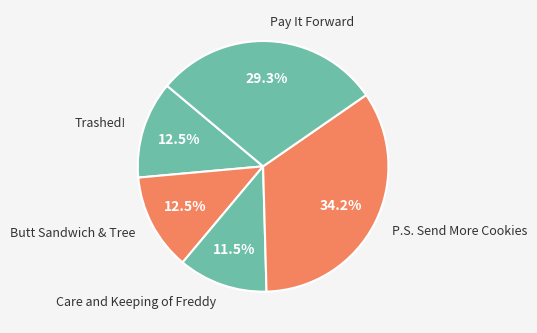

Which slice is the smallest?

Care and Keeping of Freddy